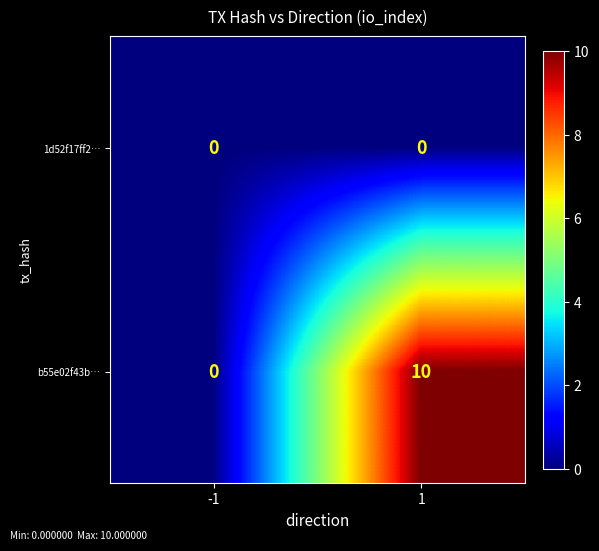

What is the average value of the b55e02f43b… series?

5